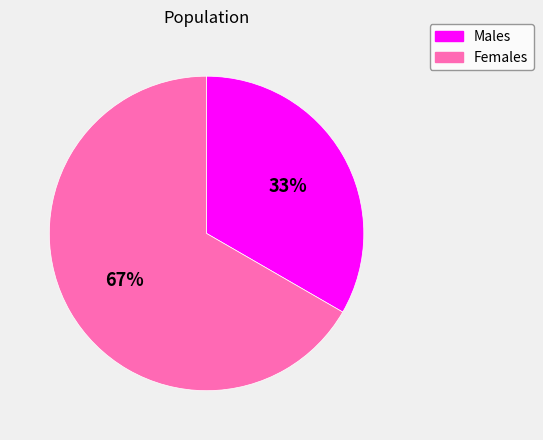

What percentage is the Females slice, to the nearest percent?

67%